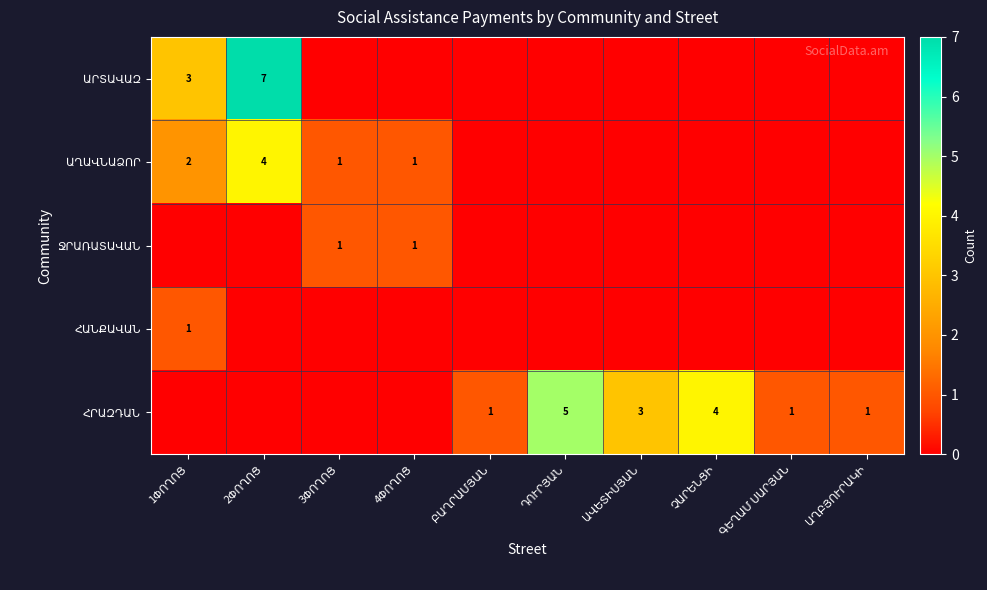

How many ՀԱՆՔԱՎԱՆ values are between 0 and 1?

10